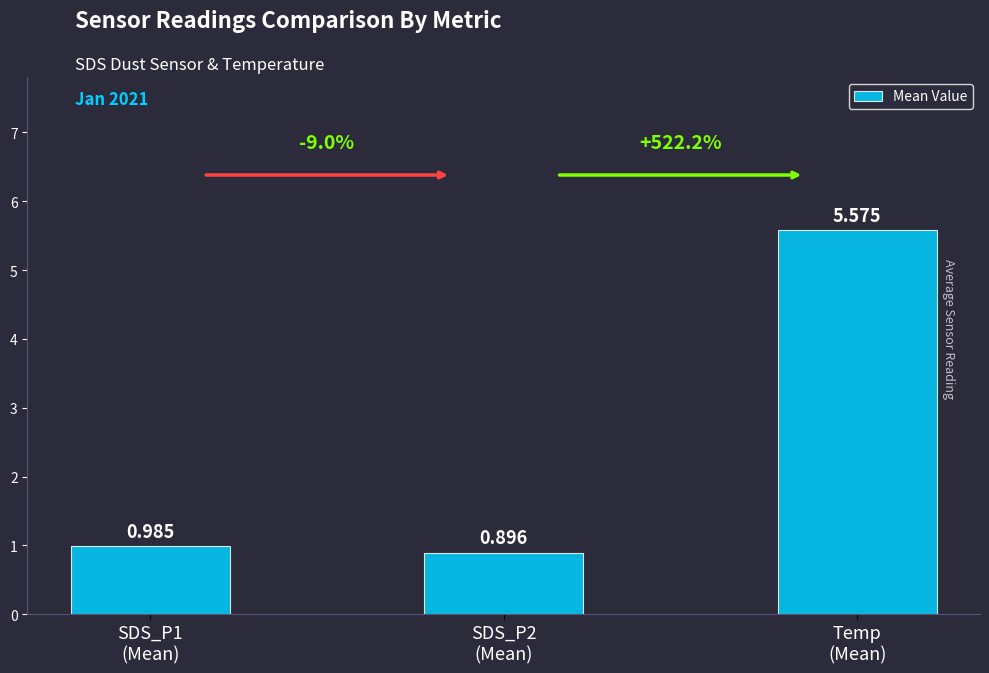

What is the difference between the second highest and minimum values?

0.1